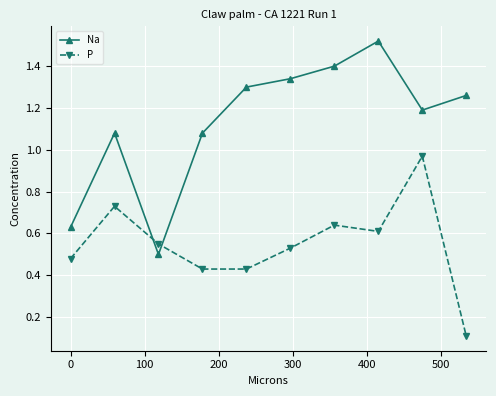

True or false: Na has more than 1 points higher than both neighbors.

True